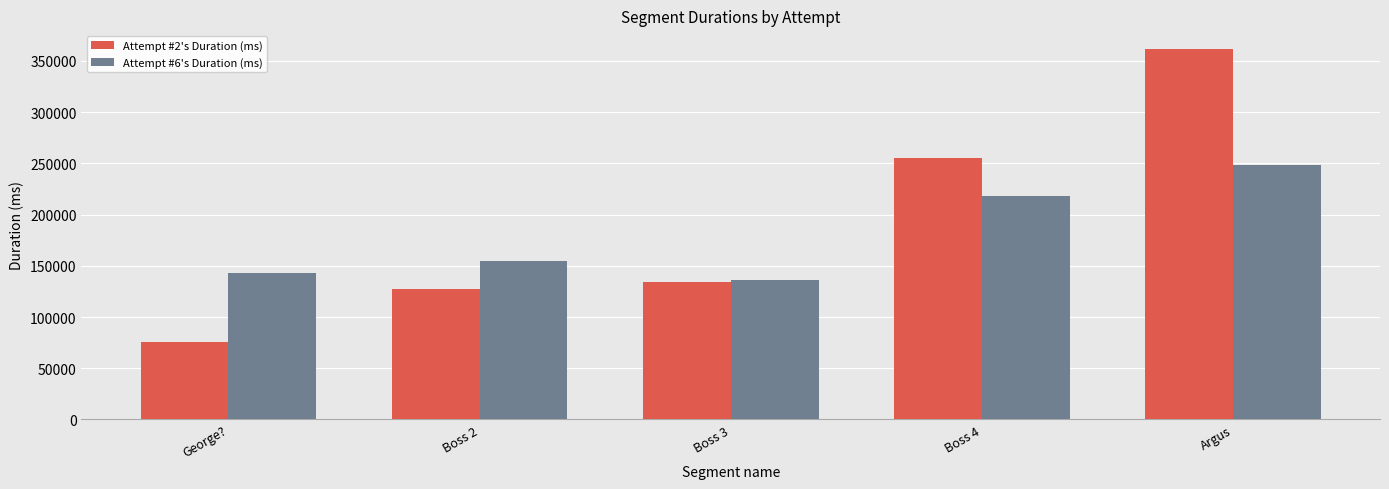

What is the difference between the maximum and minimum values in the Attempt #2's Duration (ms) series?

286168